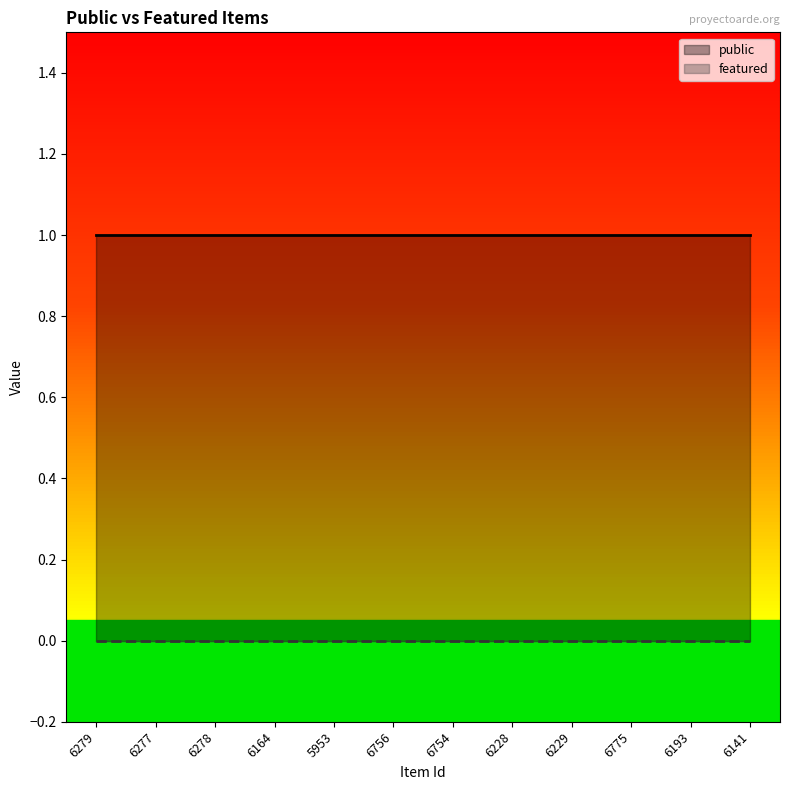

Read the public value at 6756.

1